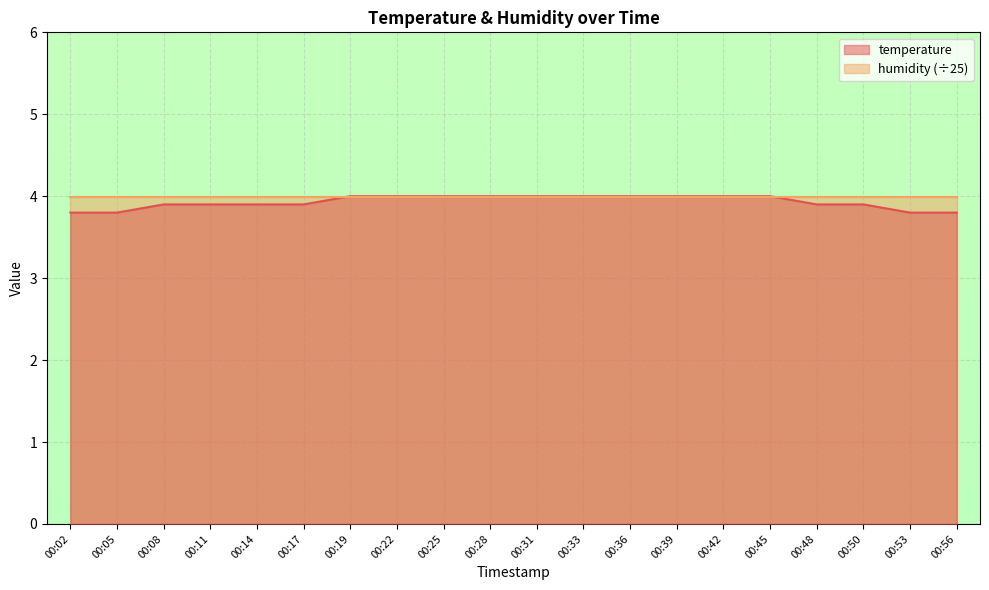

How many values are between 3 and 4?

20